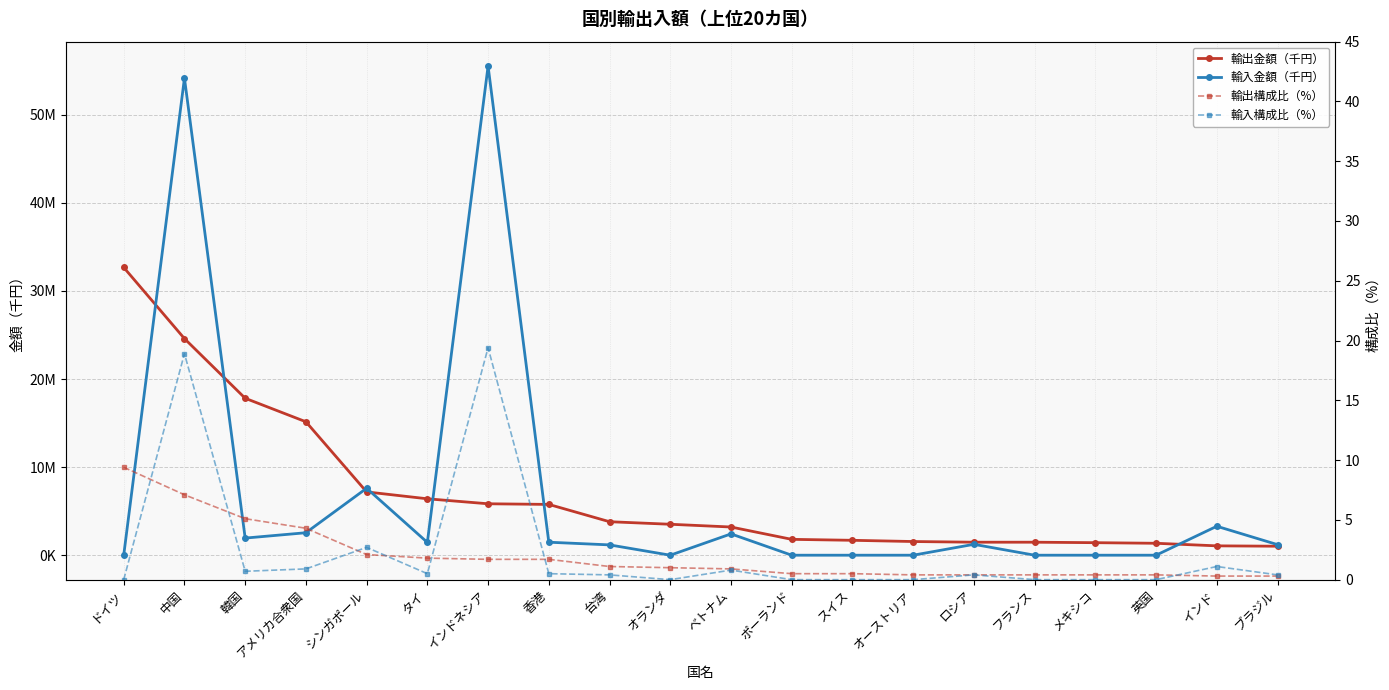

Which label corresponds to the largest value in the chart?

インドネシア